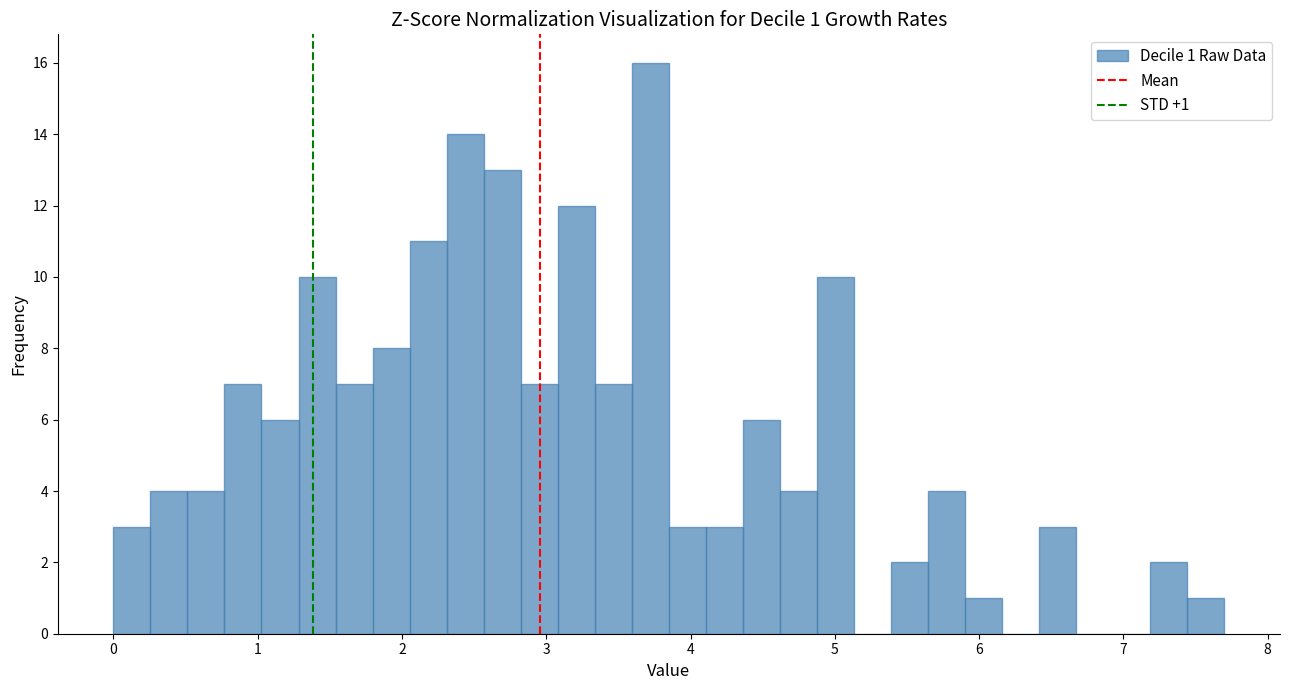

Around what value on the x-axis is the tallest bar? Give the approximate position of its centre, as read against the axis.

3.7